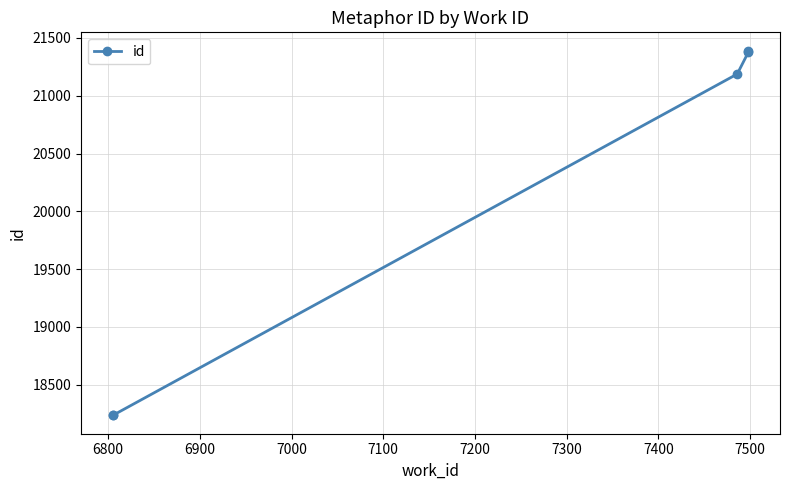

Is this an area chart (filled region under the line)?

No